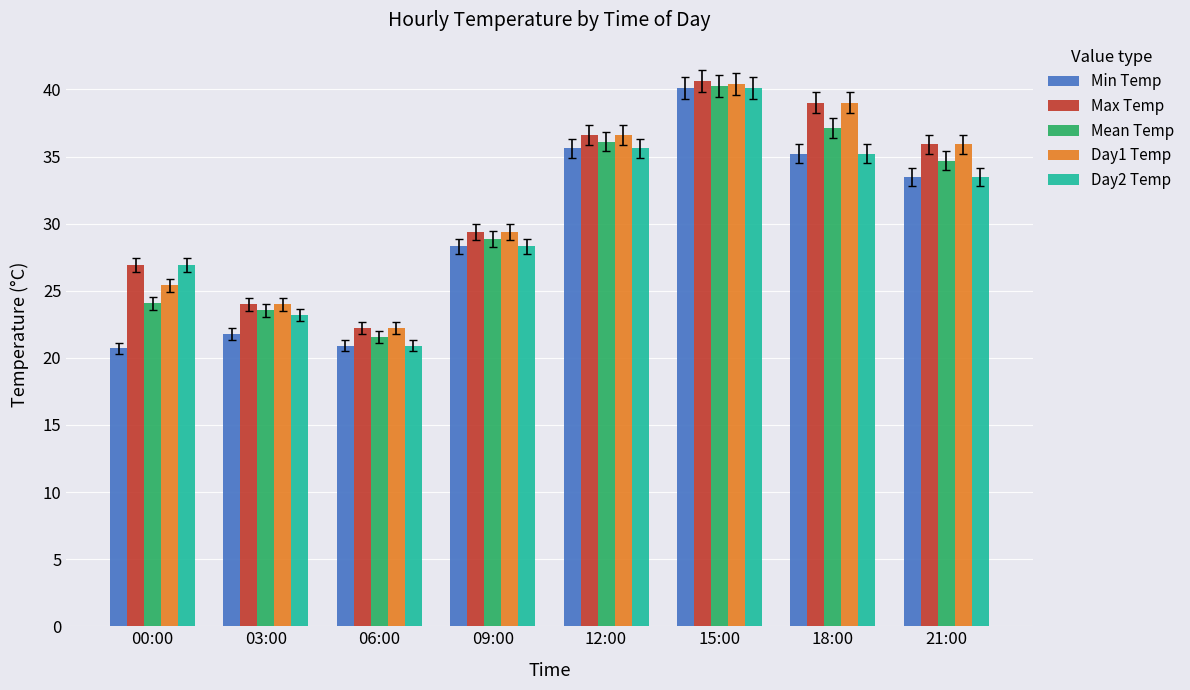

What is the difference between the highest and lowest values at 09:00?

1.1